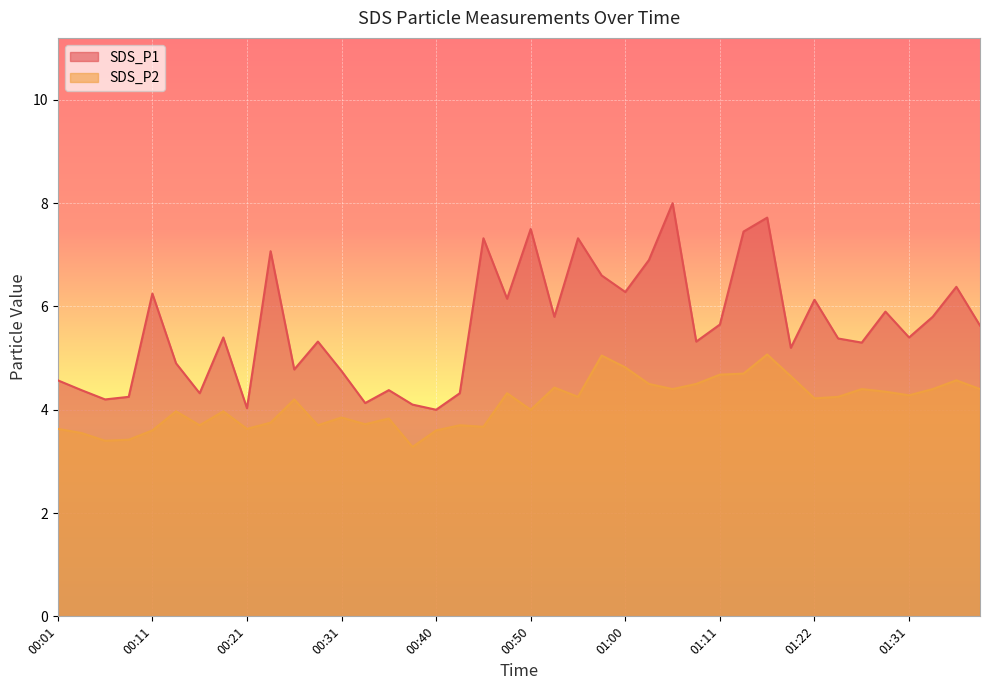

What is the label of the 22nd point from the right?

00:45